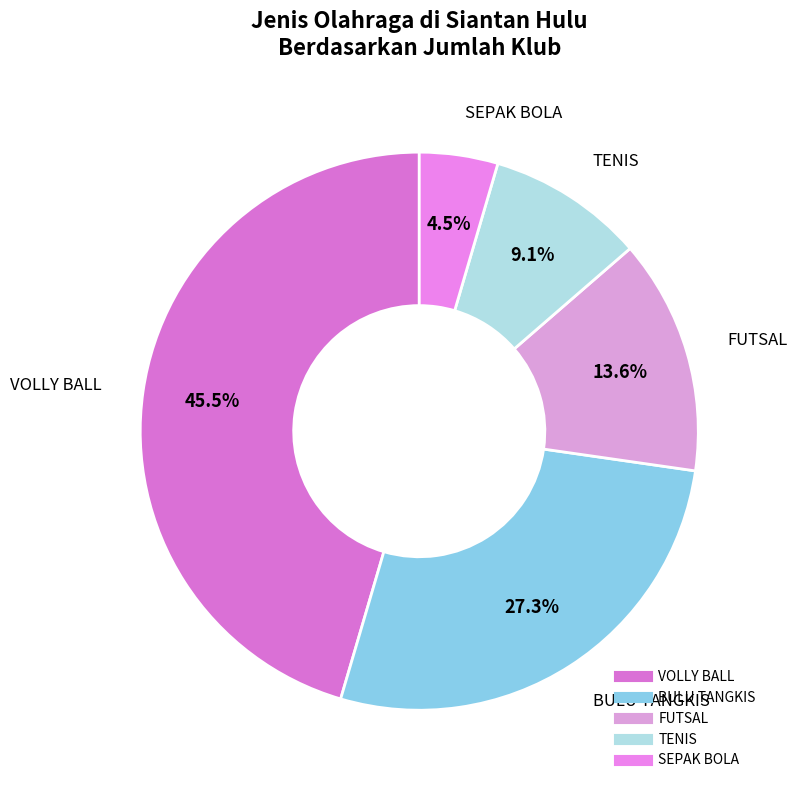

How many segments does this pie chart have?

5